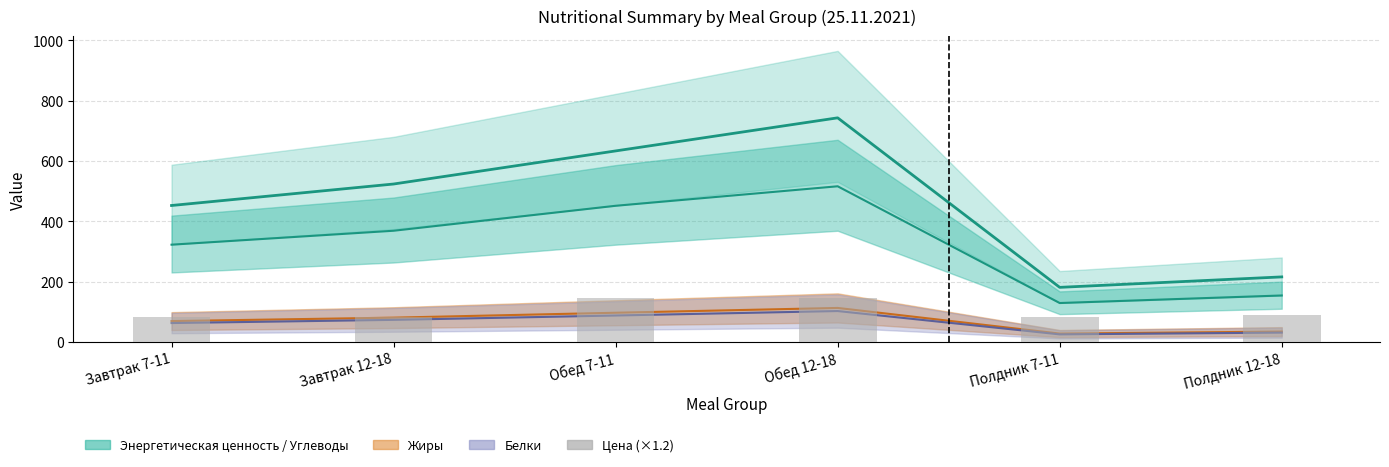

How many values are below 88?

3